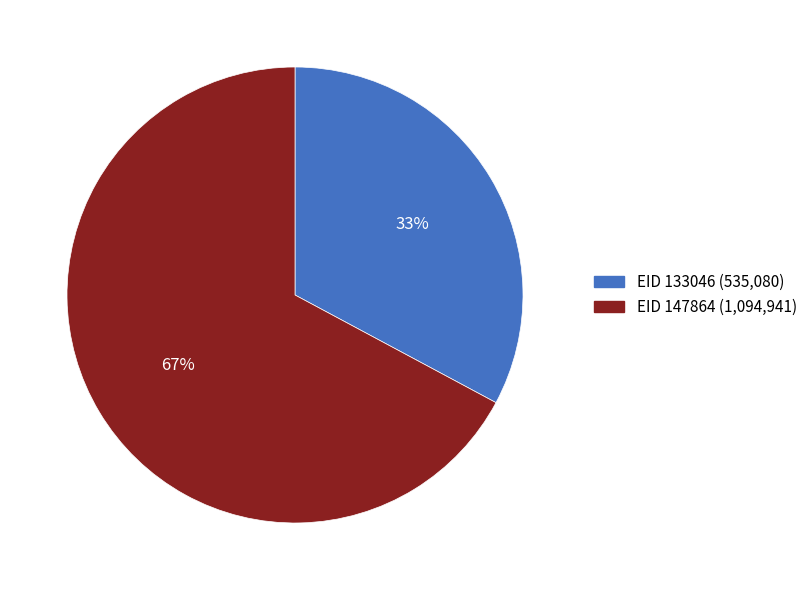

How many slices are in this pie chart?

2